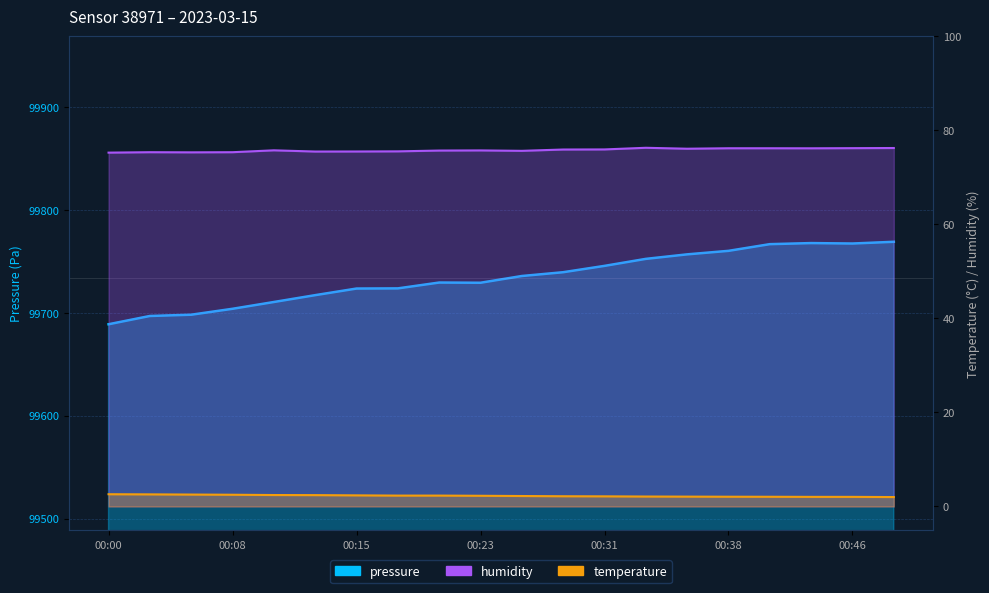

True or false: pressure and temperature intersect in this chart.

False